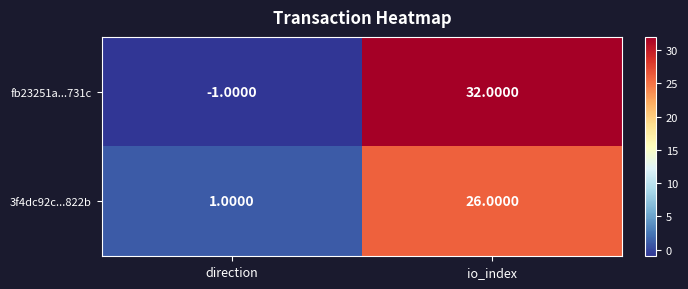

Is the value of 3f4dc92c...822b at io_index greater than the value of fb23251a...731c at io_index?

No